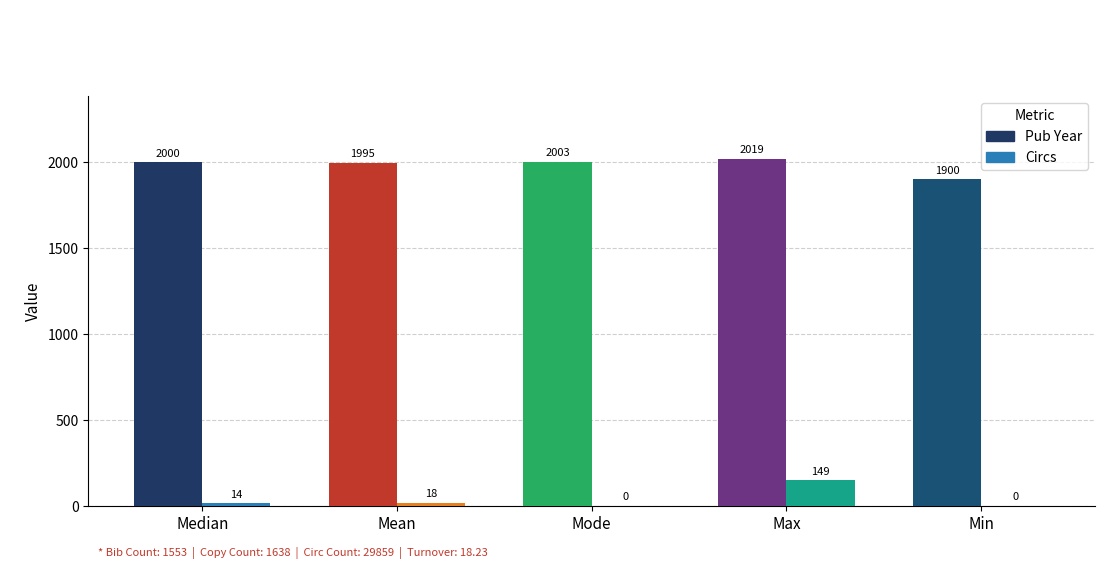

Reading left to right, extract all data points from this chart.

Pub Year: 2000	1995	2003	2019	1900
Circs: 14	18	0	149	0